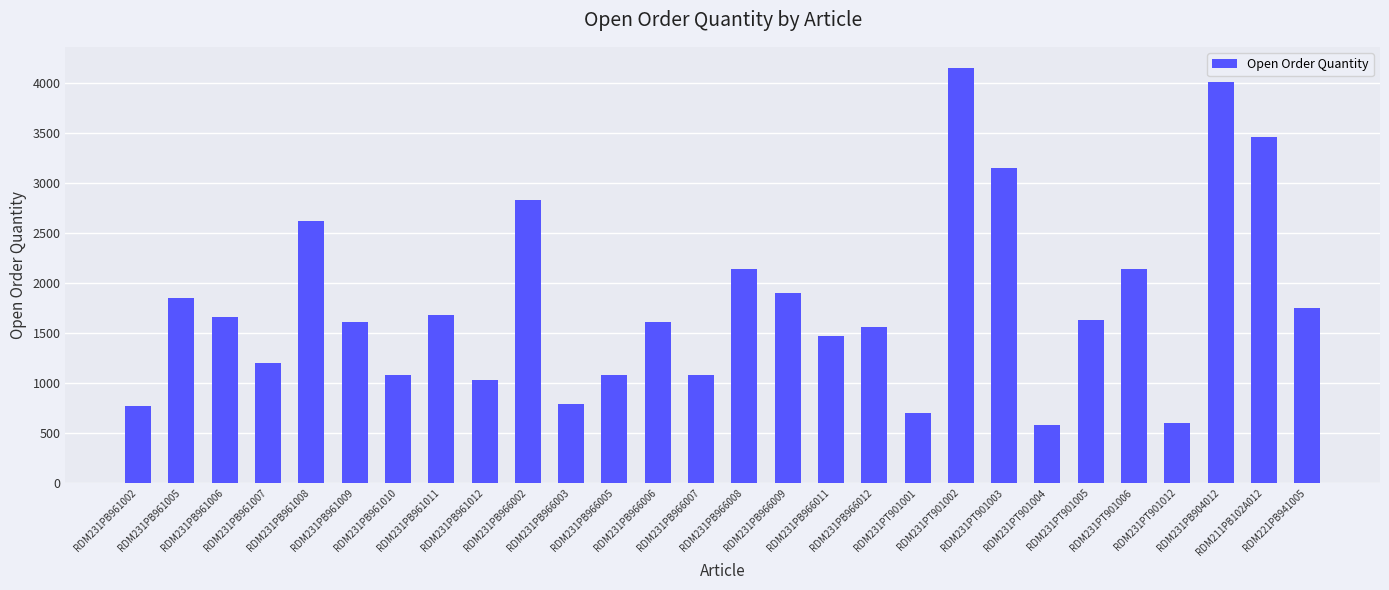

Approximately how many times larger is the value at RDM231PT901002 compared to RDM231PB961011?

2.5